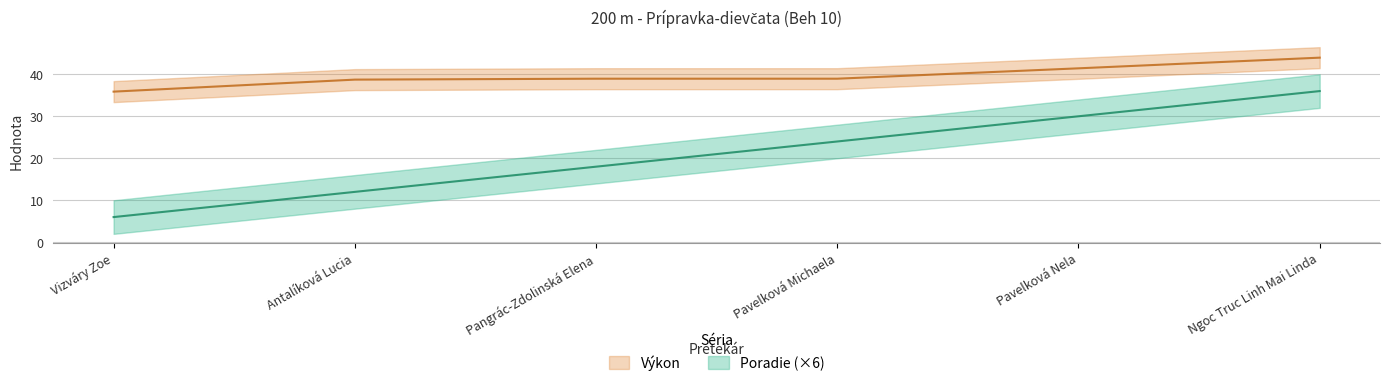

Rank the series by their maximum value, from highest to lowest.

Výkon, Poradie